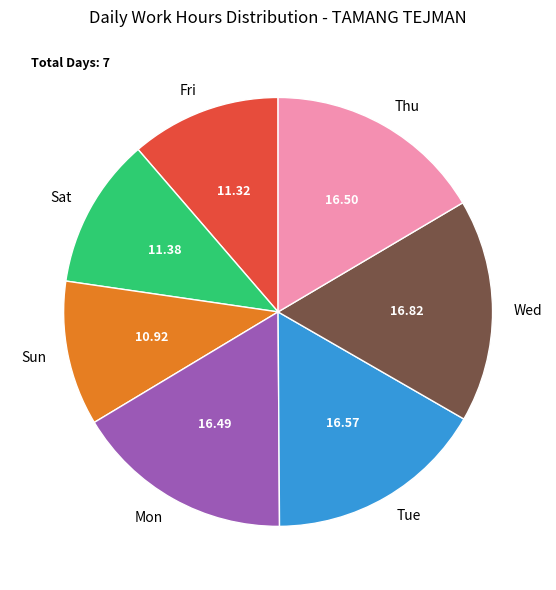

Does any single category account for the majority?

No